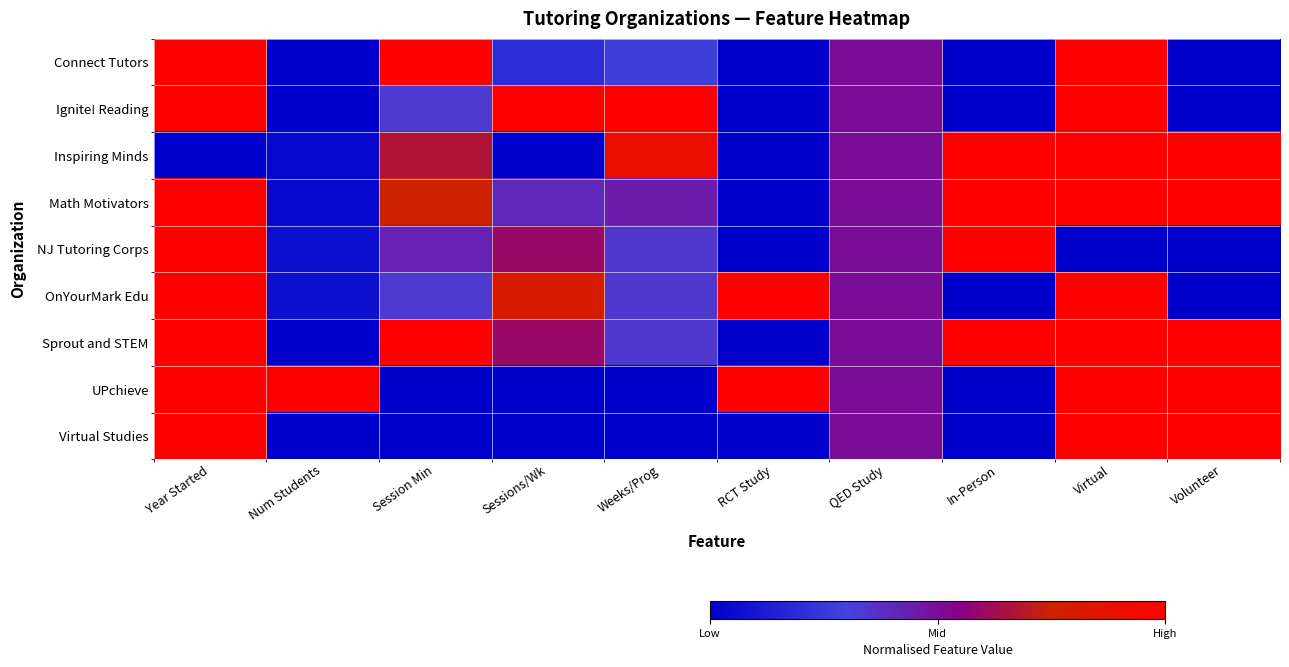

Which series has the largest total across all categories?

Sprout and STEM